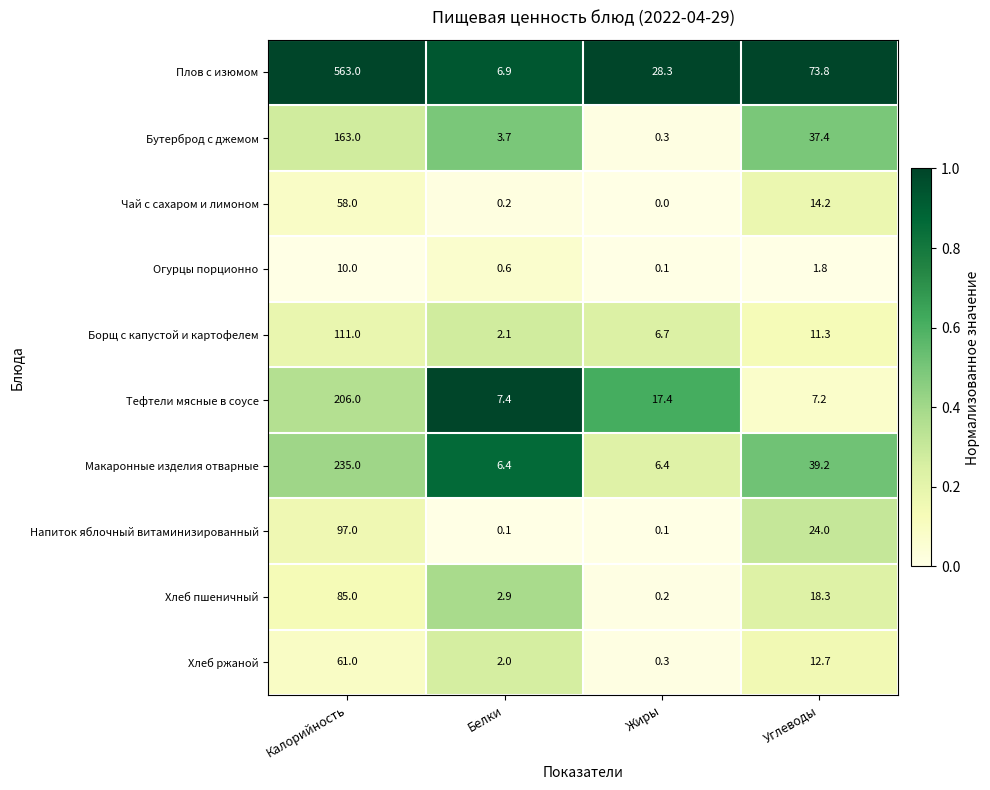

Which series changed the most between Белки and Жиры?

Плов с изюмом